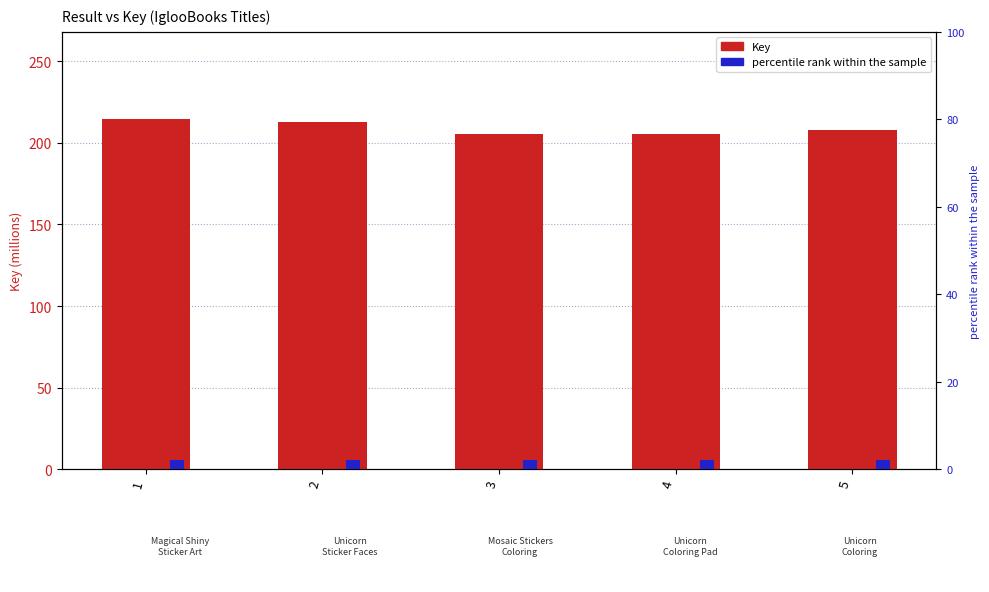

What is the total value across all series at 5?

209.7